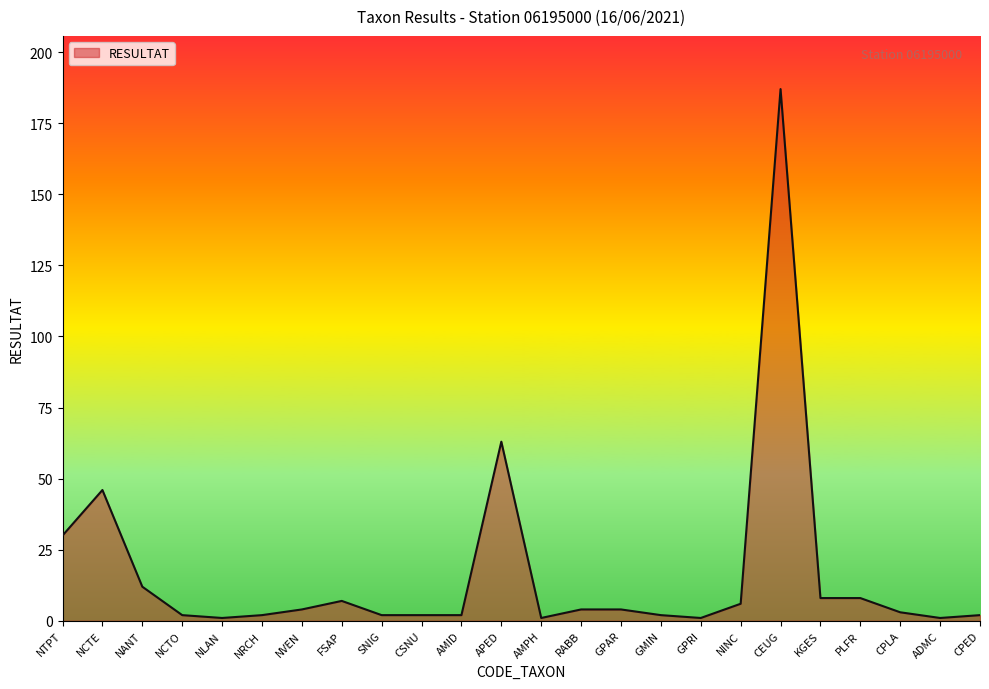

Approximately how many times larger is the value at CPED compared to GMIN?

1.0